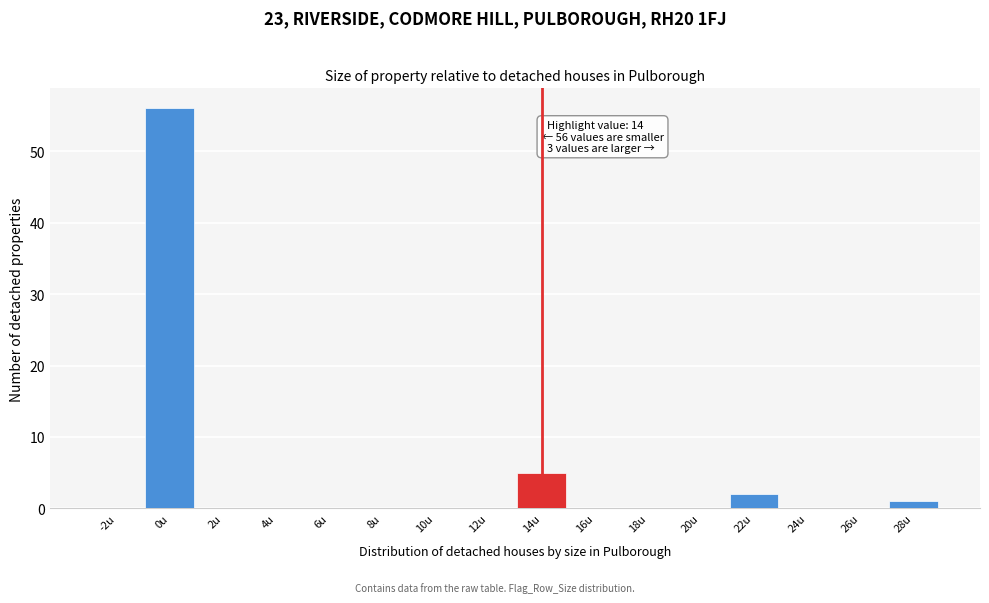

Reading left to right, transcribe all the data shown in this chart.

-2u=0	0u=56	2u=0	4u=0	6u=0	8u=0	10u=0	12u=0	14u=5	16u=0	18u=0	20u=0	22u=2	24u=0	26u=0	28u=1